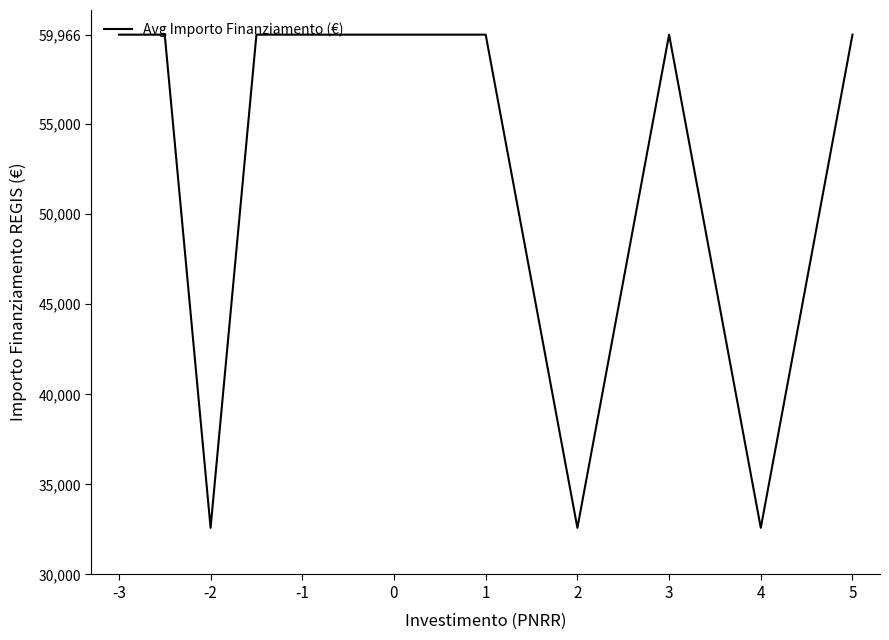

What is the sum of all values?

697427